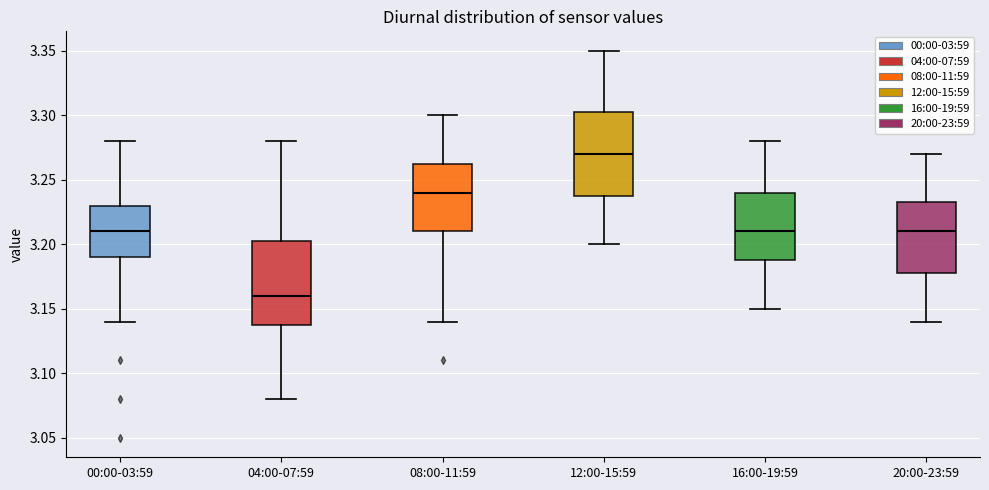

Which box's median line is the lowest?

04:00-07:59